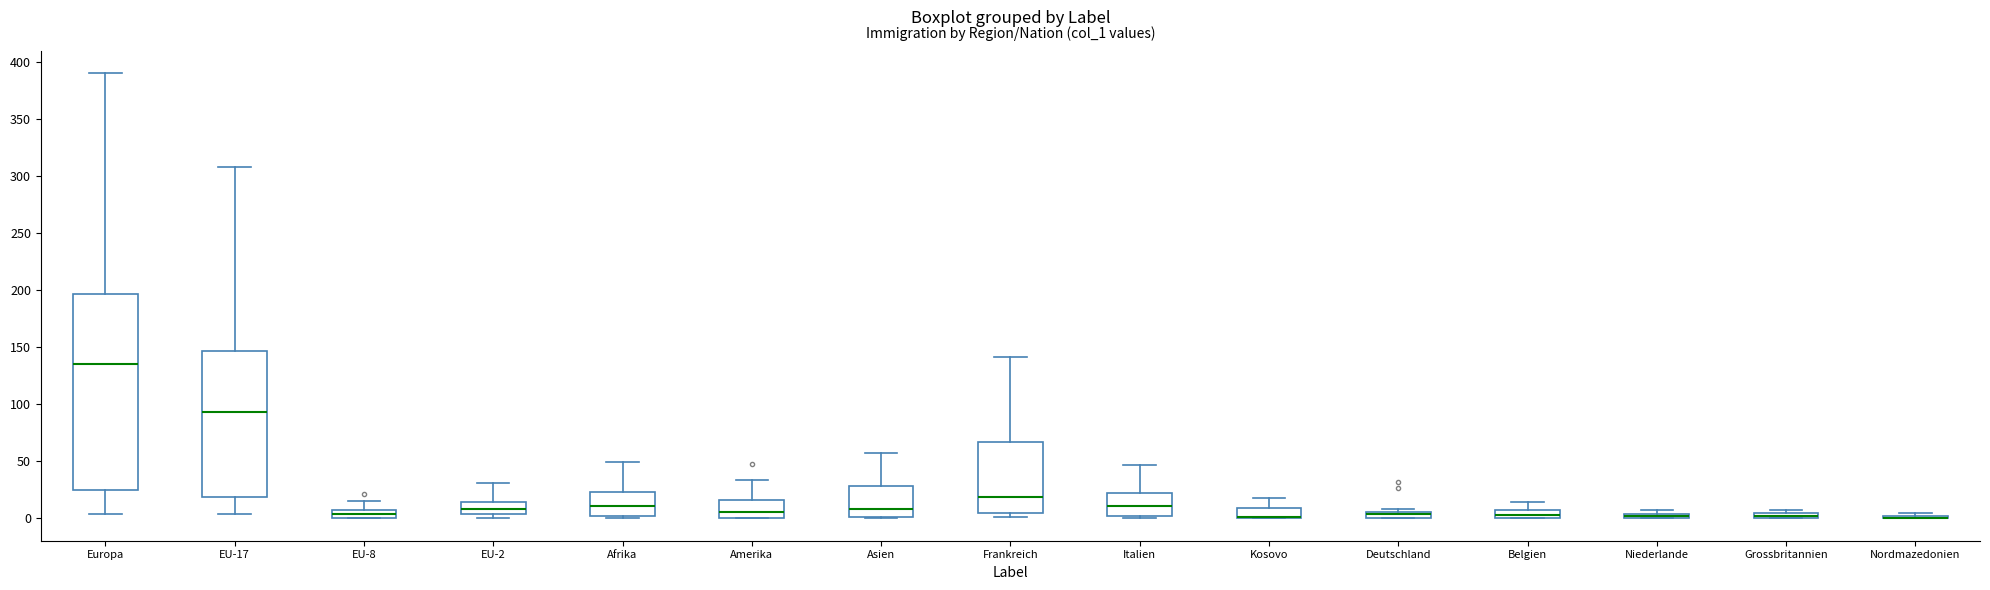

Where does the median line of the box for EU-2 sit on the y-axis? The values are not printed on the chart, so give them approximately, as read against the axis.

10